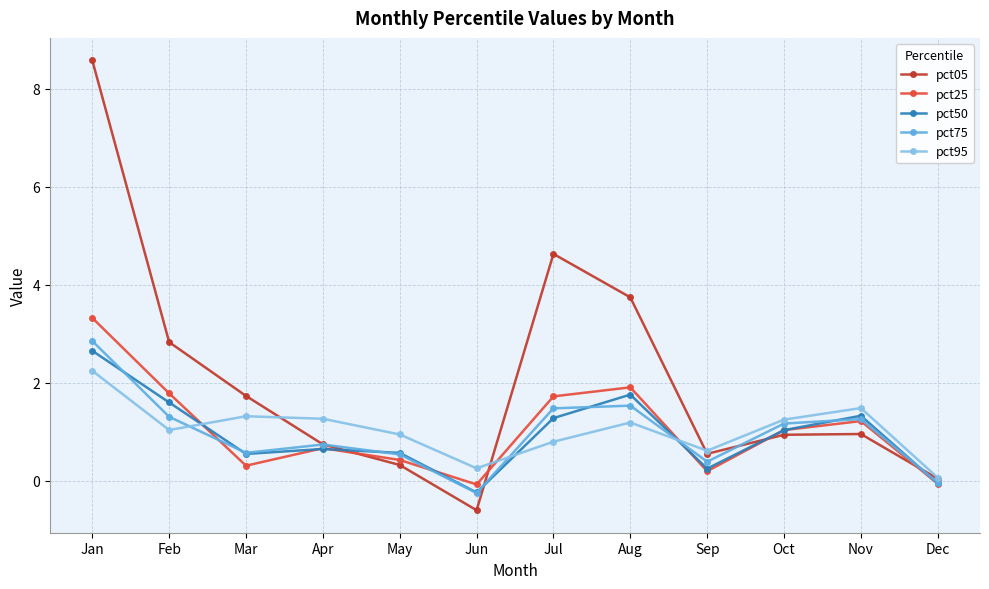

Is the value of pct95 at Nov greater than the value of pct05 at Feb?

No